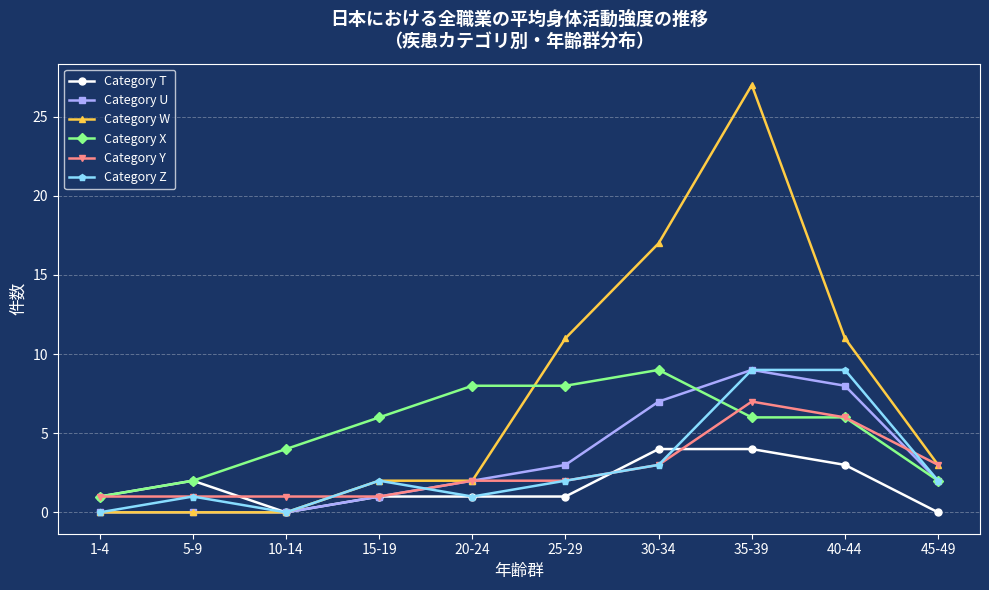

Count the number of data series in this chart.

6